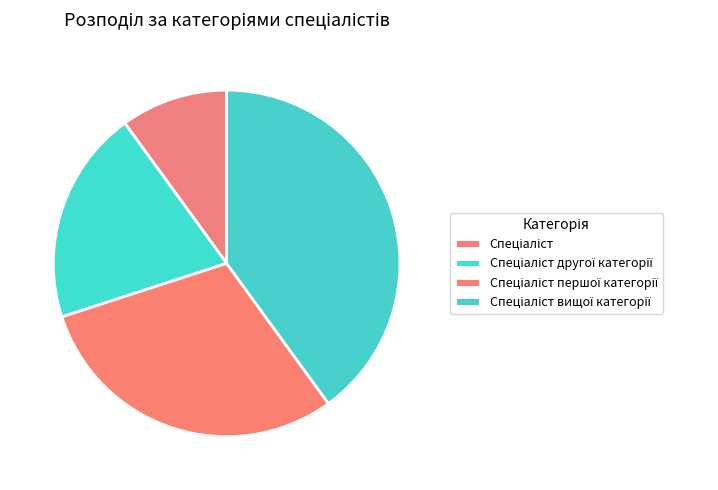

Which slice is the largest?

Спеціаліст вищої категорії